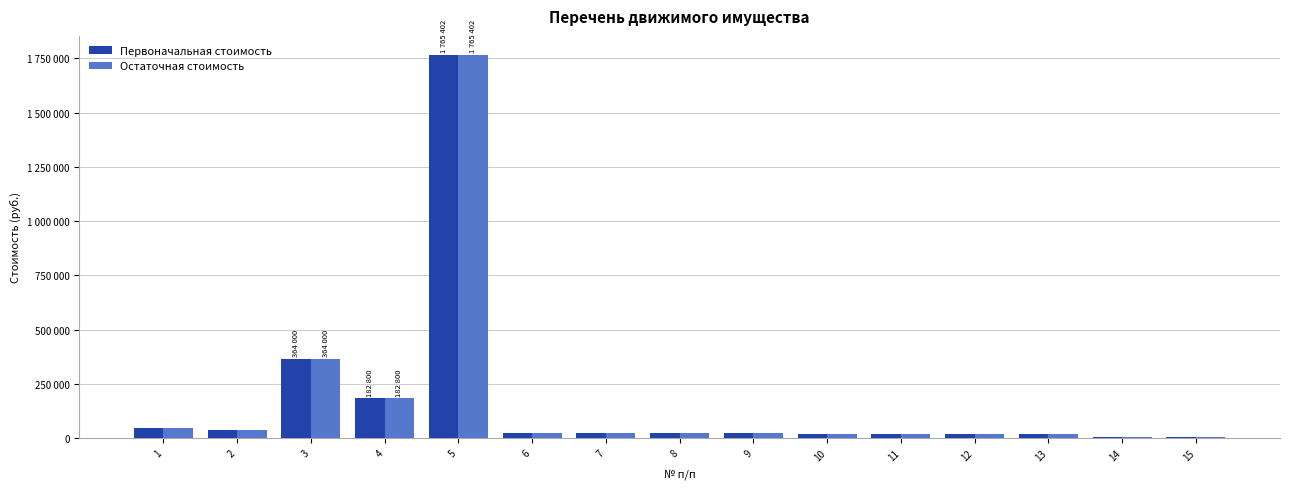

Are the bars horizontal?

No